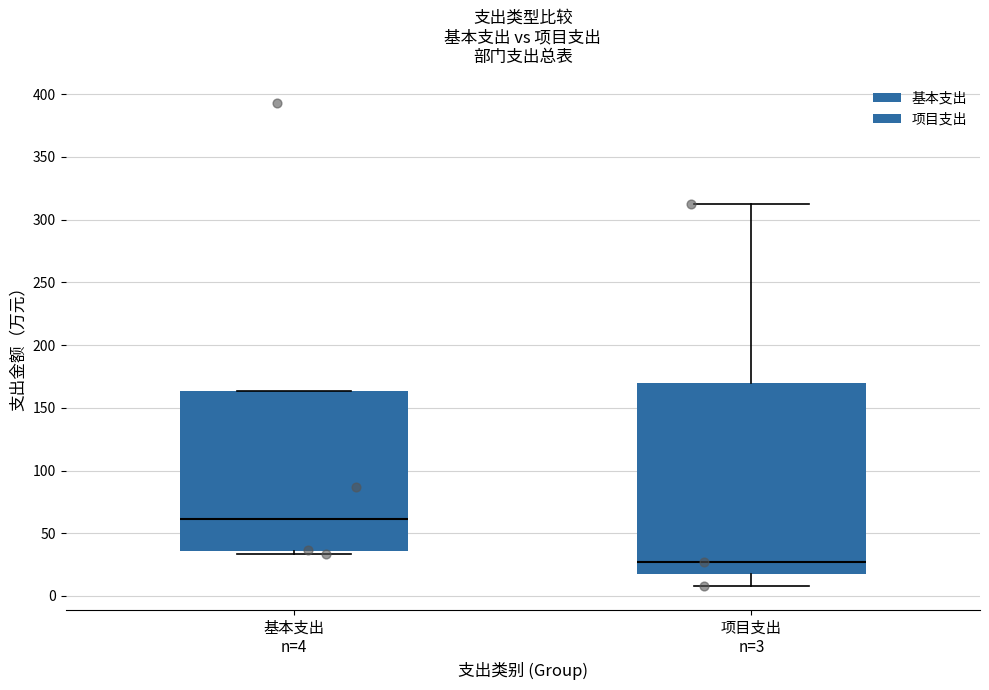

Where is the lower edge of the box for 基本支出 n=4 on the y-axis? The values are not printed on the chart, so give them approximately, as read against the axis.

35